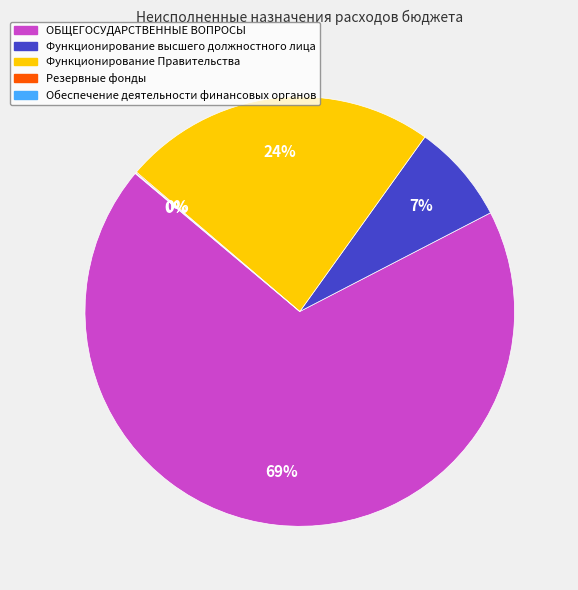

To the nearest percent, what portion does ОБЩЕГОСУДАРСТВЕННЫЕ ВОПРОСЫ represent?

69%